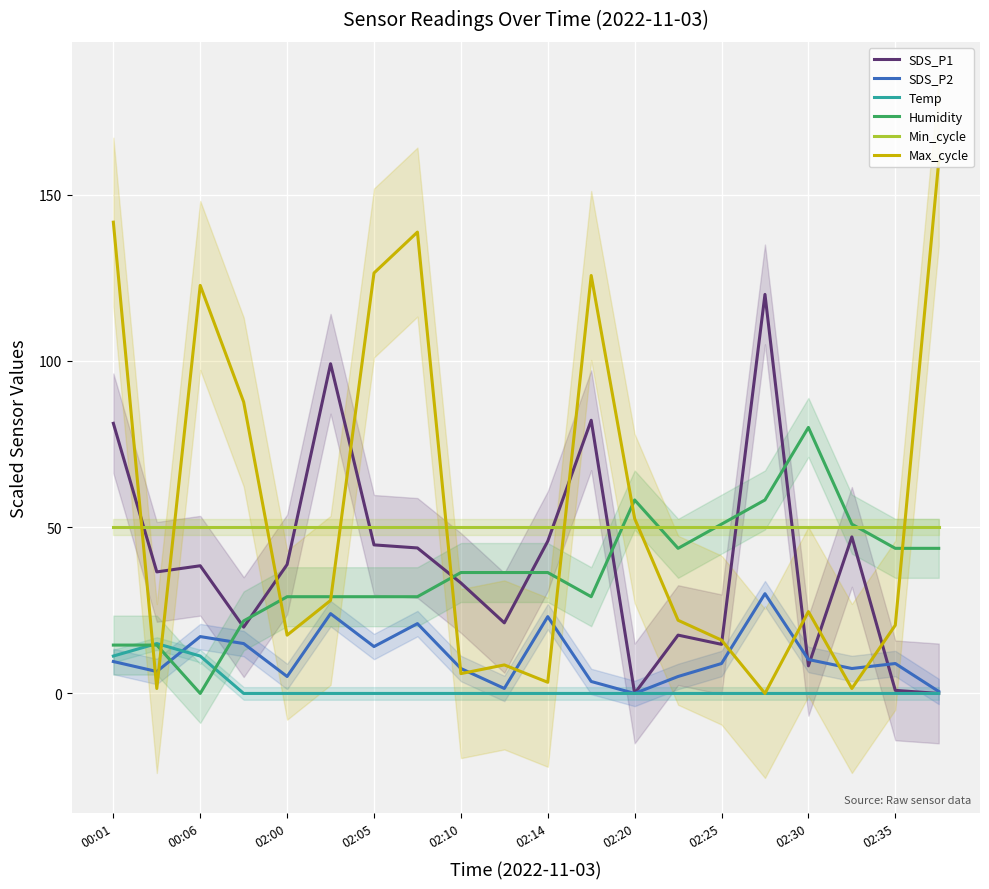

True or false: SDS_P1 and Min_cycle cross at least once.

True